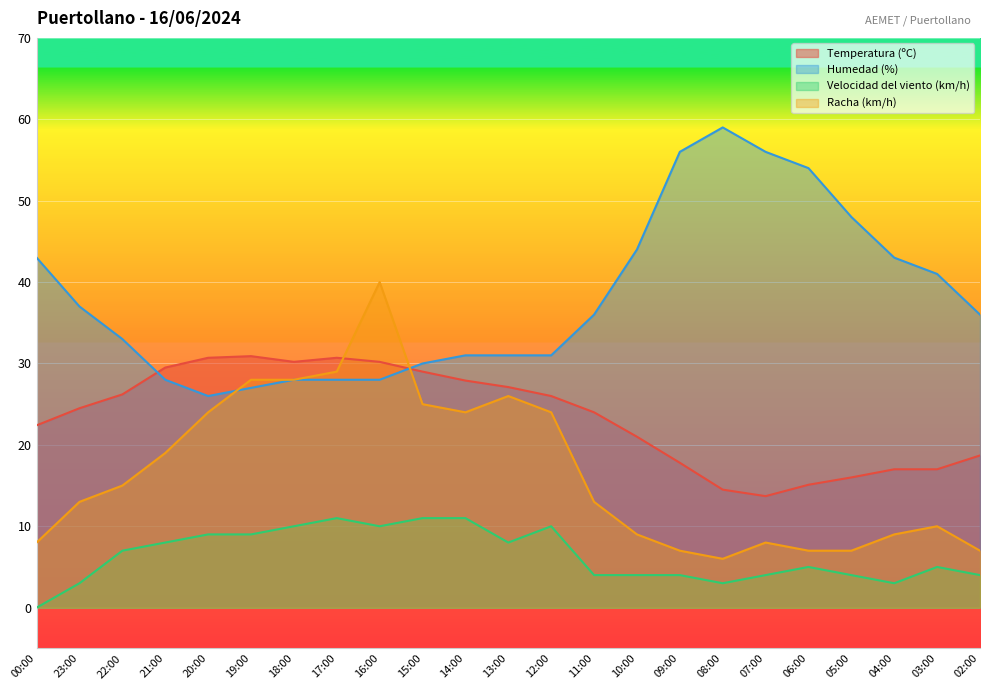

Where is the first local minimum for Velocidad del viento (km/h)?

16:00